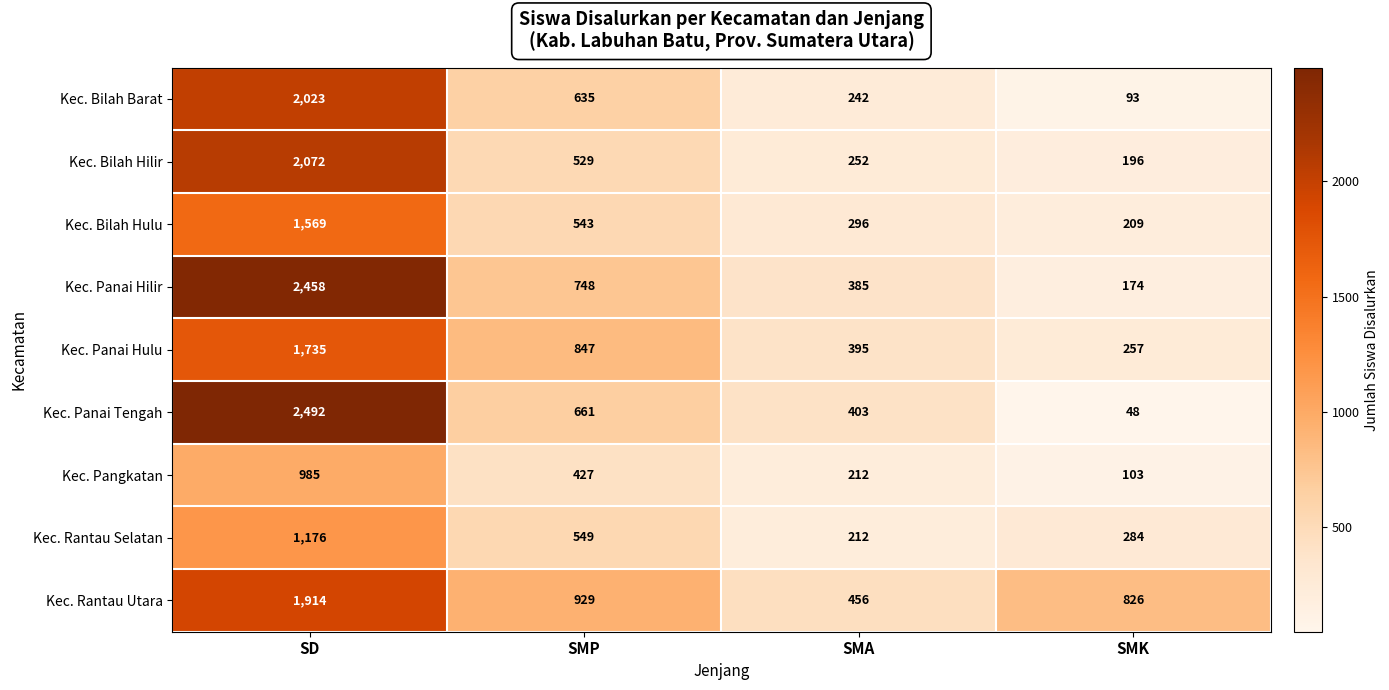

List the series in order of their peak value, highest first.

Kec. Panai Tengah, Kec. Panai Hilir, Kec. Bilah Hilir, Kec. Bilah Barat, Kec. Rantau Utara, Kec. Panai Hulu, Kec. Bilah Hulu, Kec. Rantau Selatan, Kec. Pangkatan